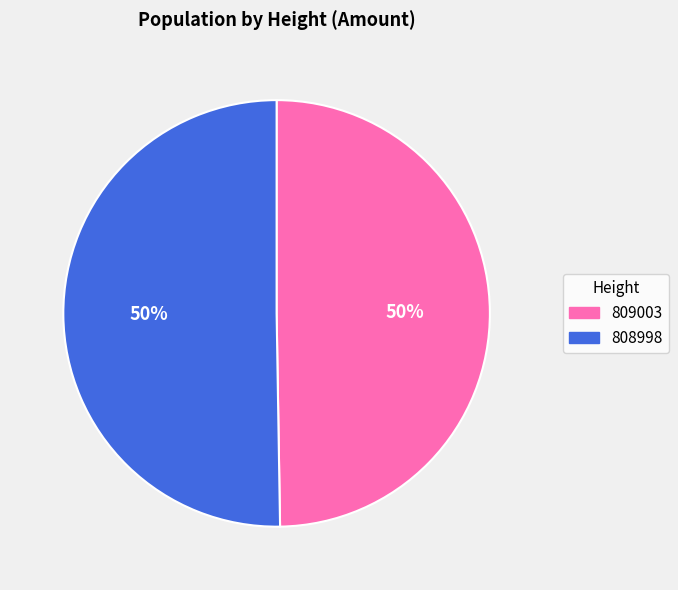

Which slice is the smallest?

809003